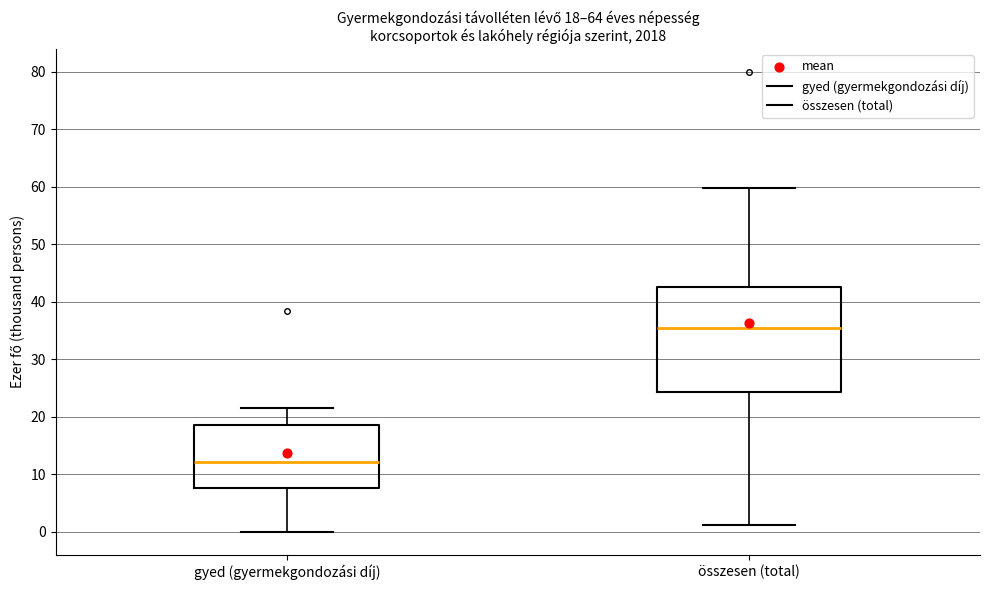

Which box has the highest median line?

összesen (total)